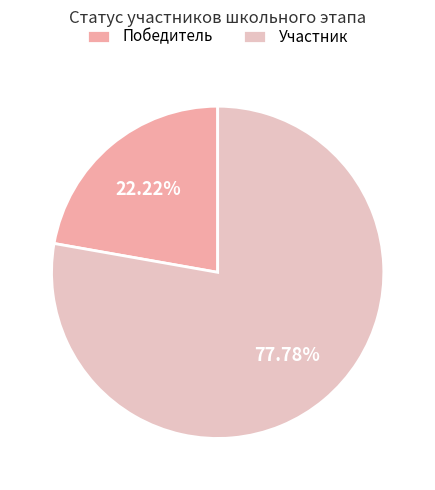

Is it true that Участник is 78% of the pie?

True